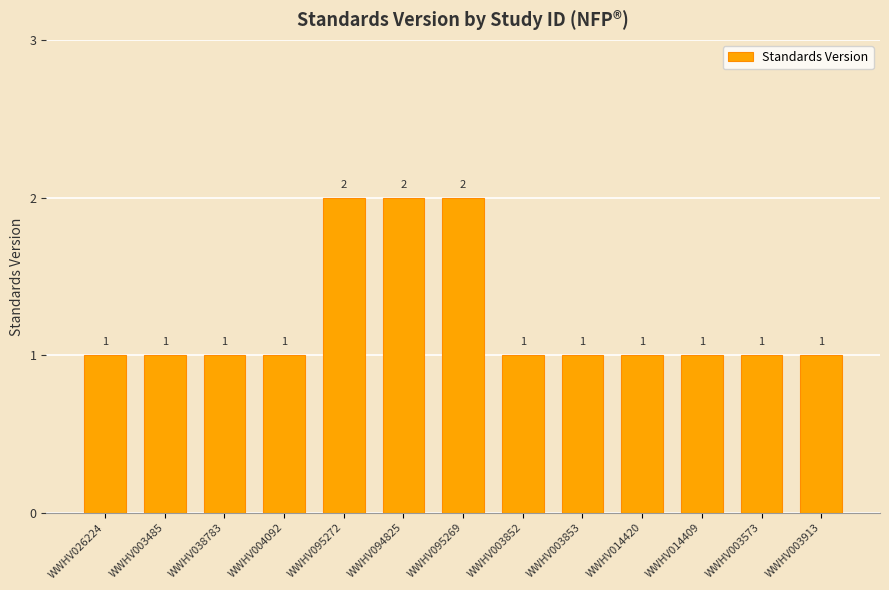

What is the value of the 2nd bar from the left?

1